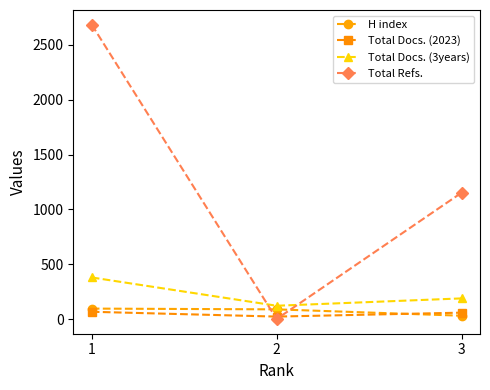

Which series has the widest spread of values?

Total Refs.